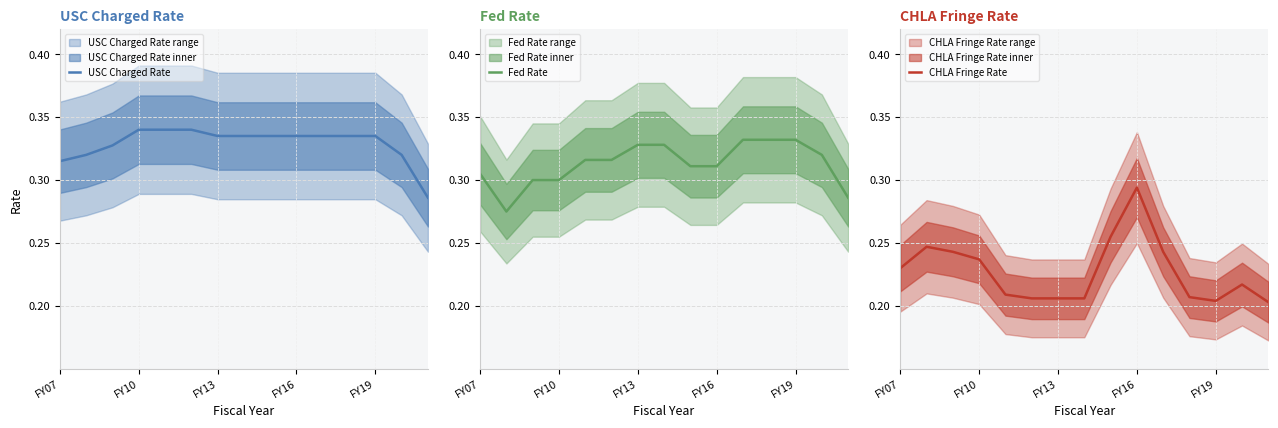

Does the chart have visible grid lines?

Yes